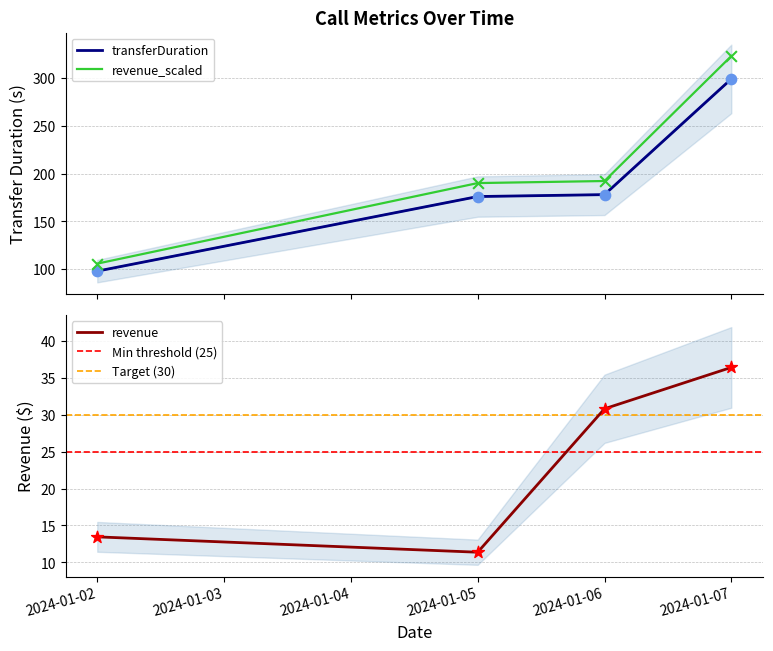

What is the total value across all series at 2024-01-07?

335.4